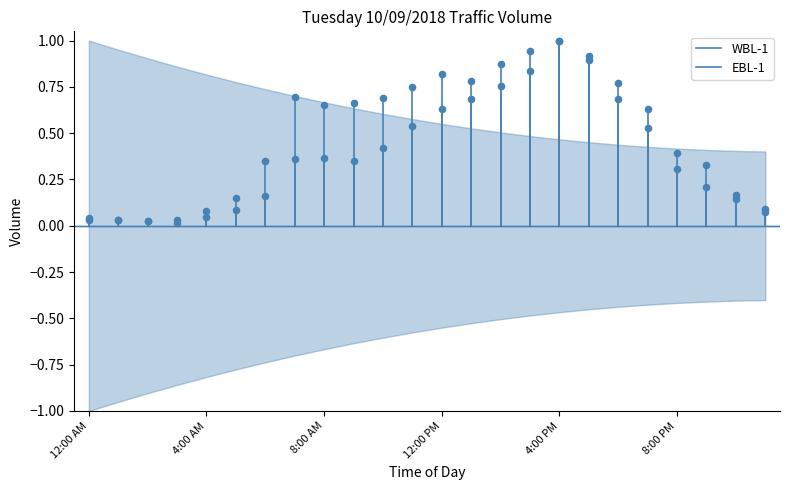

Which series reaches the maximum Y coordinate?

EBL-1